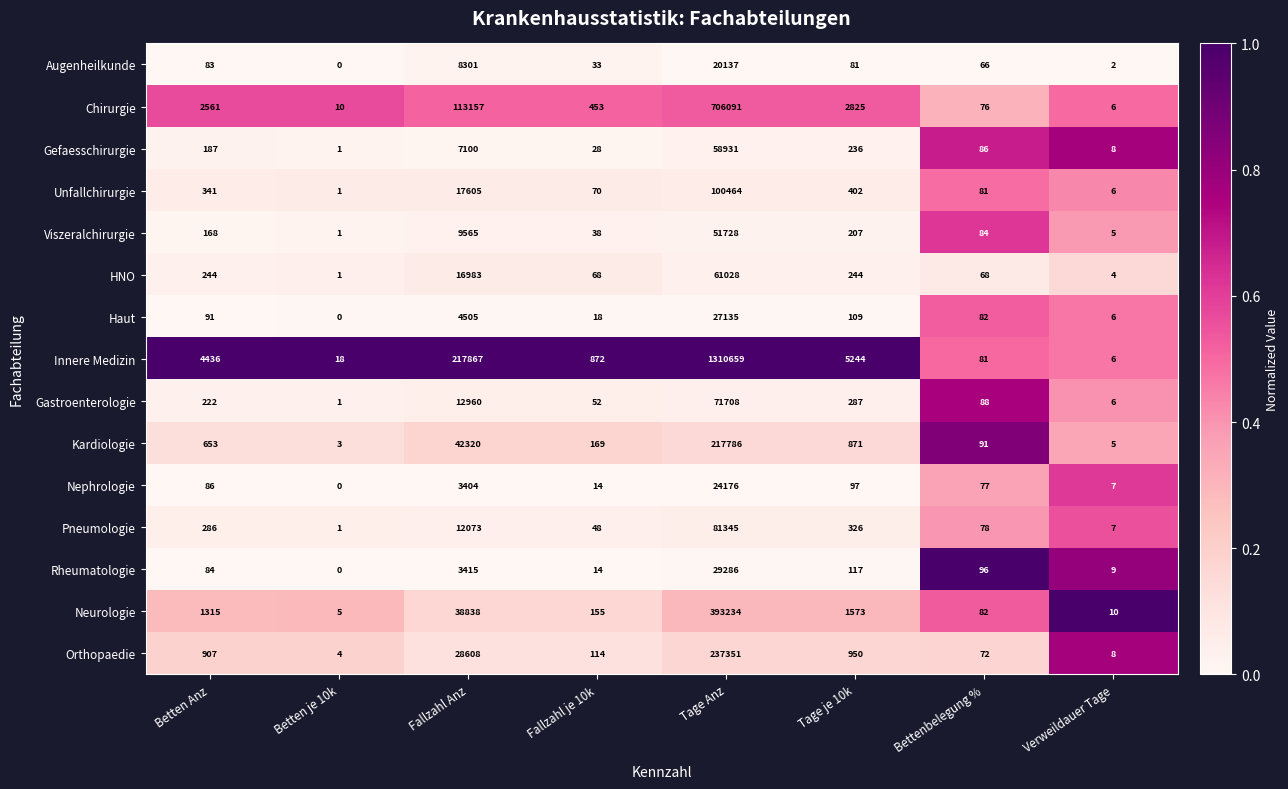

Between Betten Anz and Bettenbelegung %, which series saw the biggest shift?

Innere Medizin